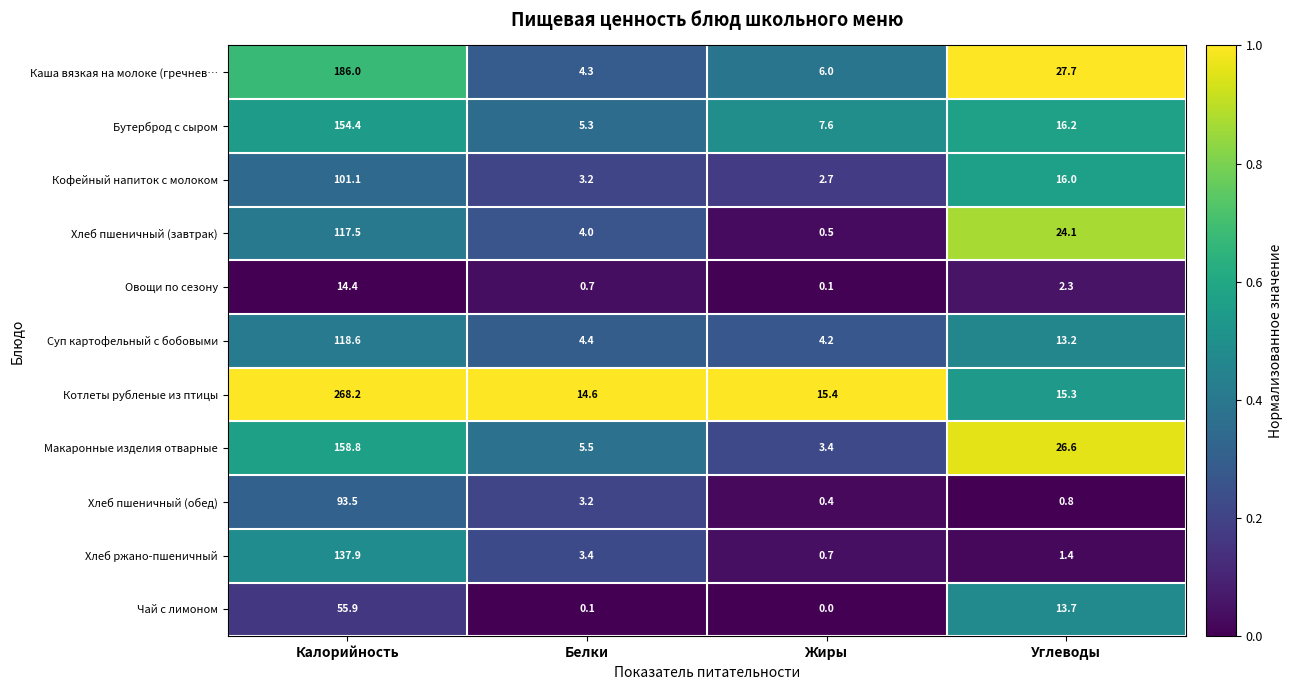

True or false: Овощи по сезону has a value of 14.4 at Калорийность.

True